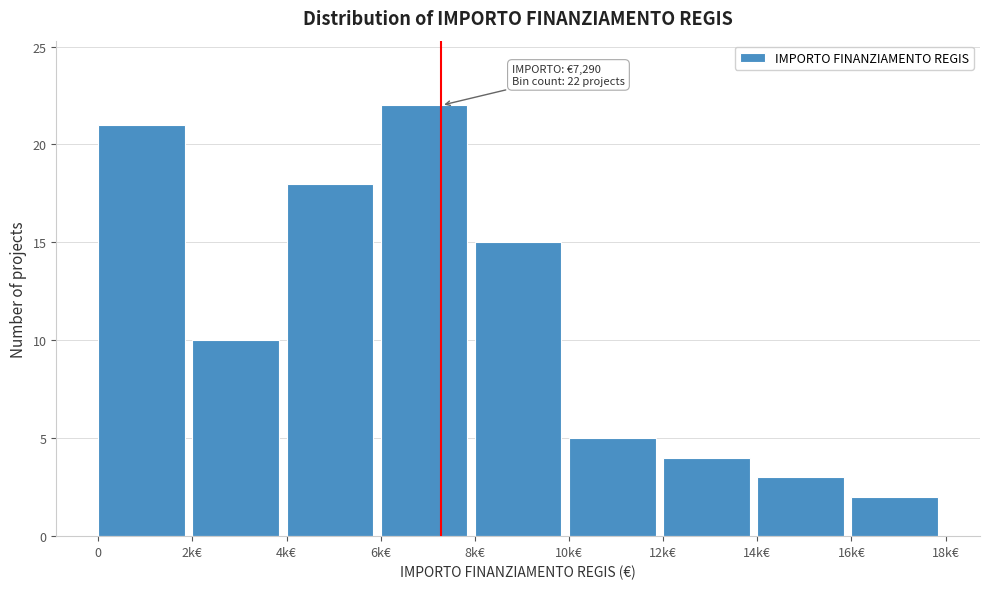

Reading left to right, what are all the values shown in this chart?

0=21	2k€=10	4k€=18	6k€=22	8k€=15	10k€=5	12k€=4	14k€=3	16k€=2